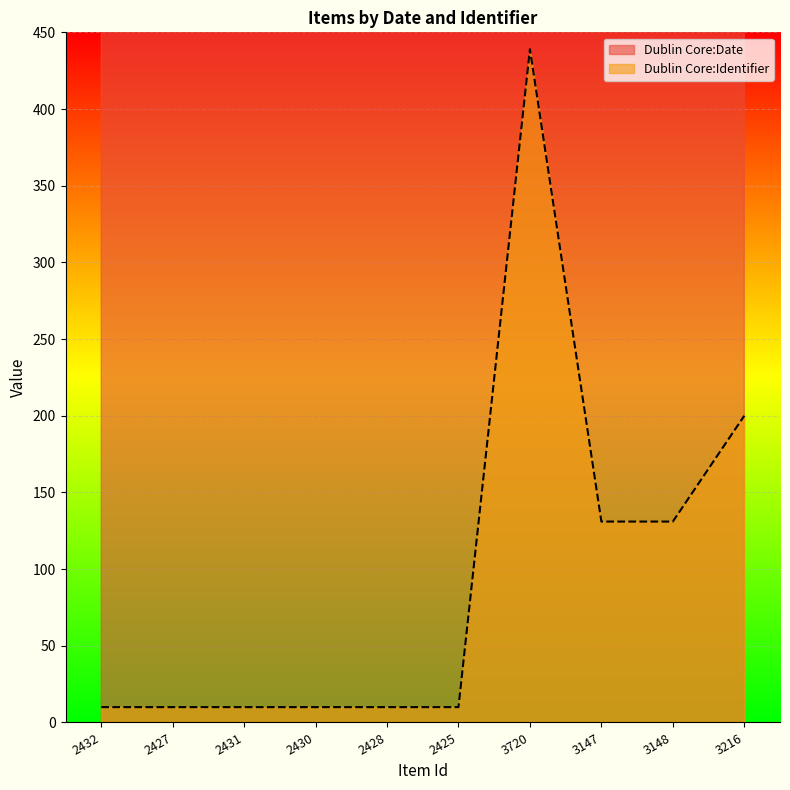

At which category does the chart reach its minimum across all series?

2432